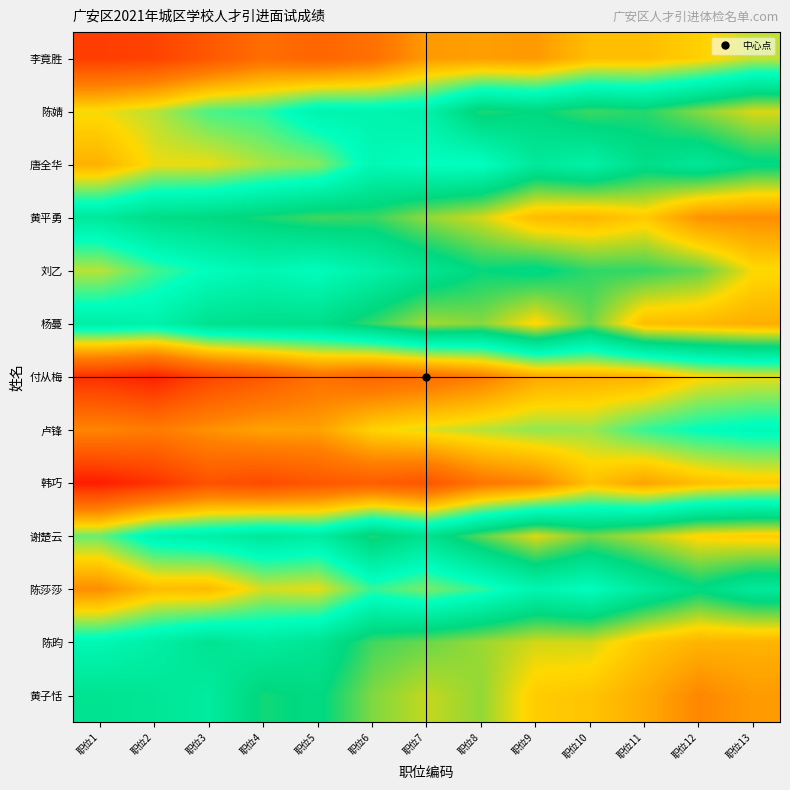

How many series are shown in this chart?

13